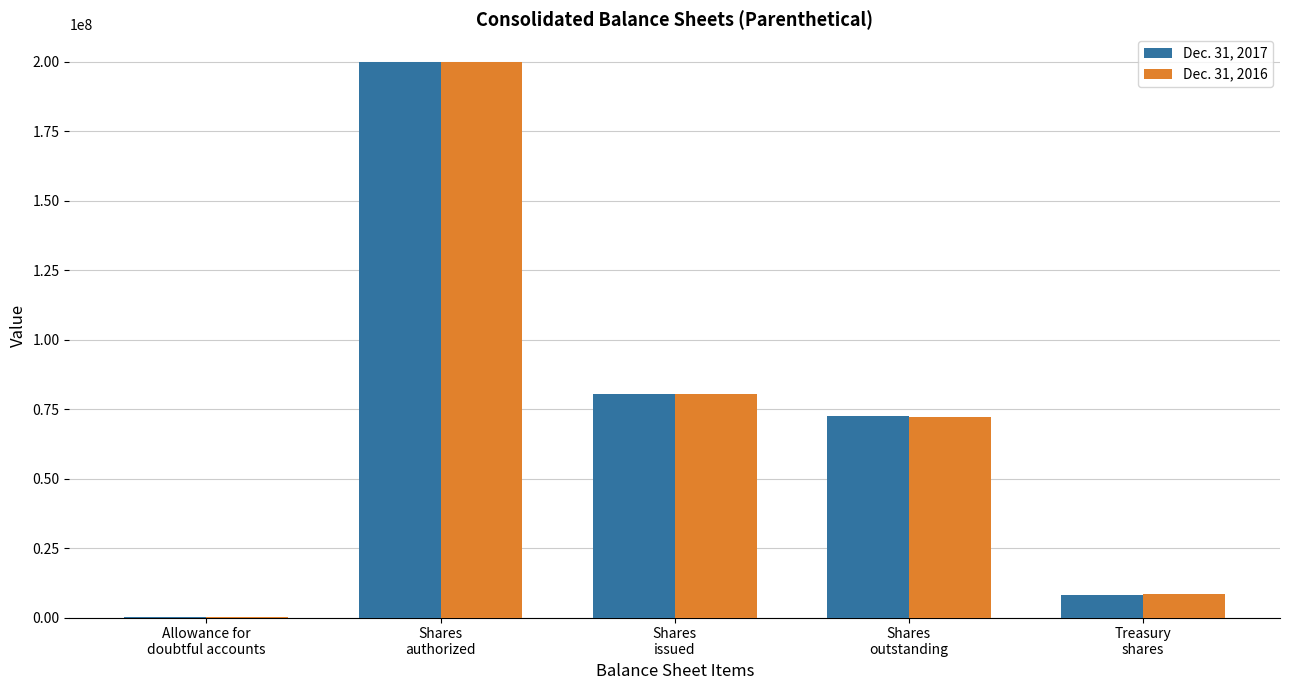

What is the sum of the Dec. 31, 2017 values at Allowance for
doubtful accounts and Shares
issued?

80541786